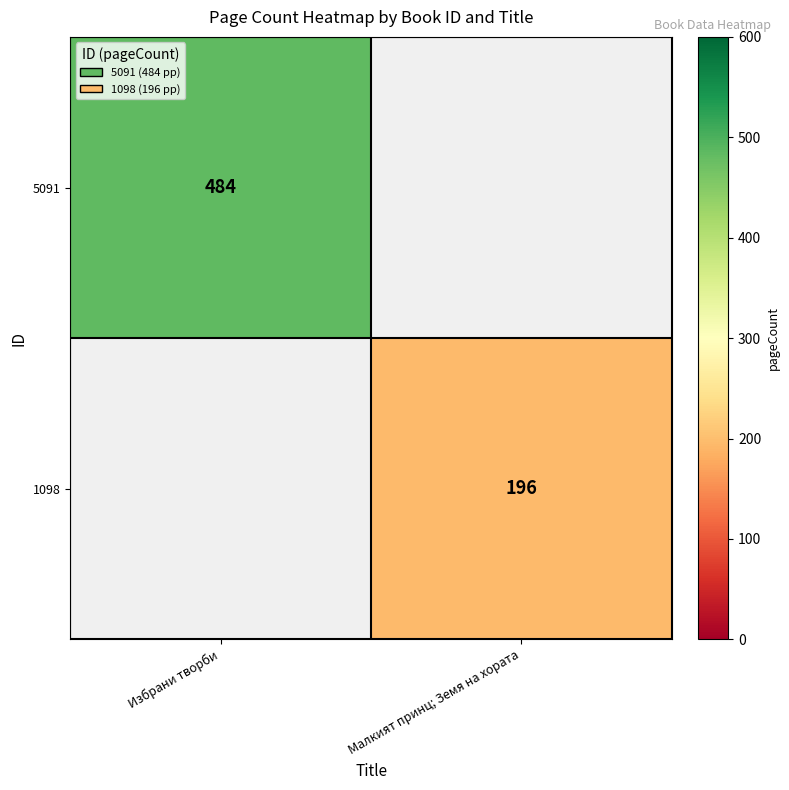

The 1098 series shows 196 at Малкият принц; Земя на хората. True or false?

True